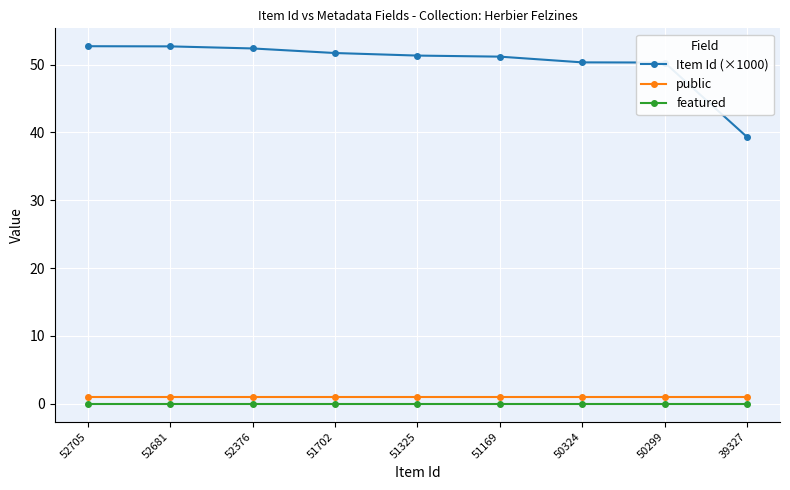

Which series has the widest spread of values?

Item Id (×1000)